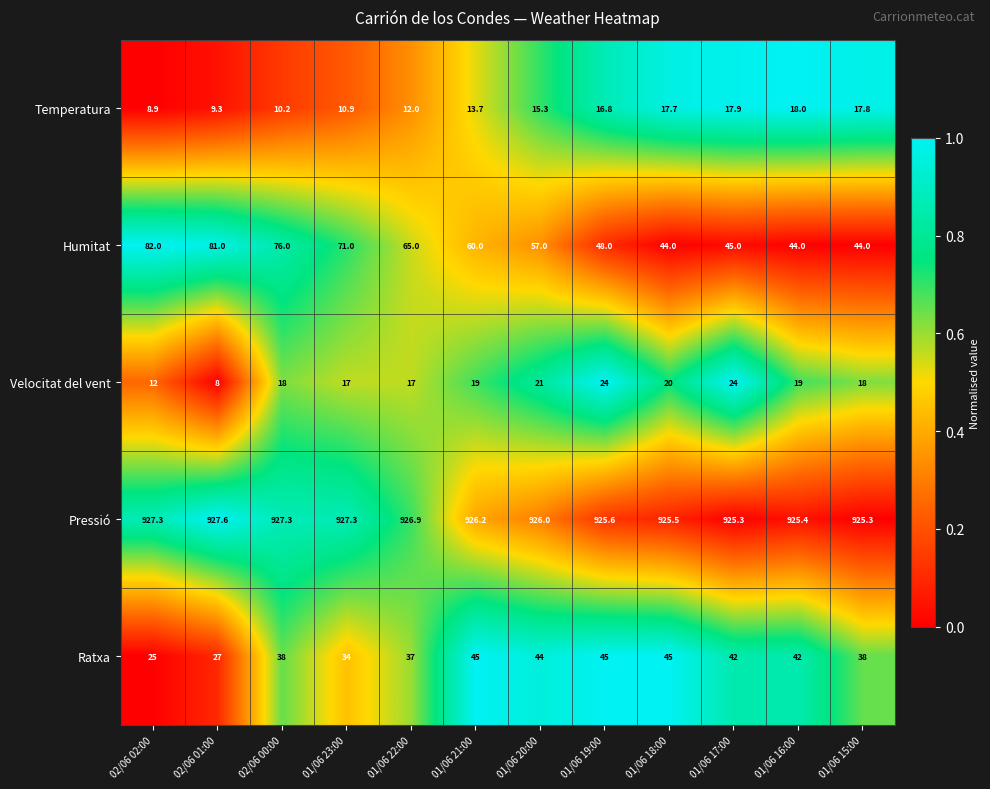

What is the sum of the Pressió values at 01/06 17:00 and 01/06 15:00?

1850.6